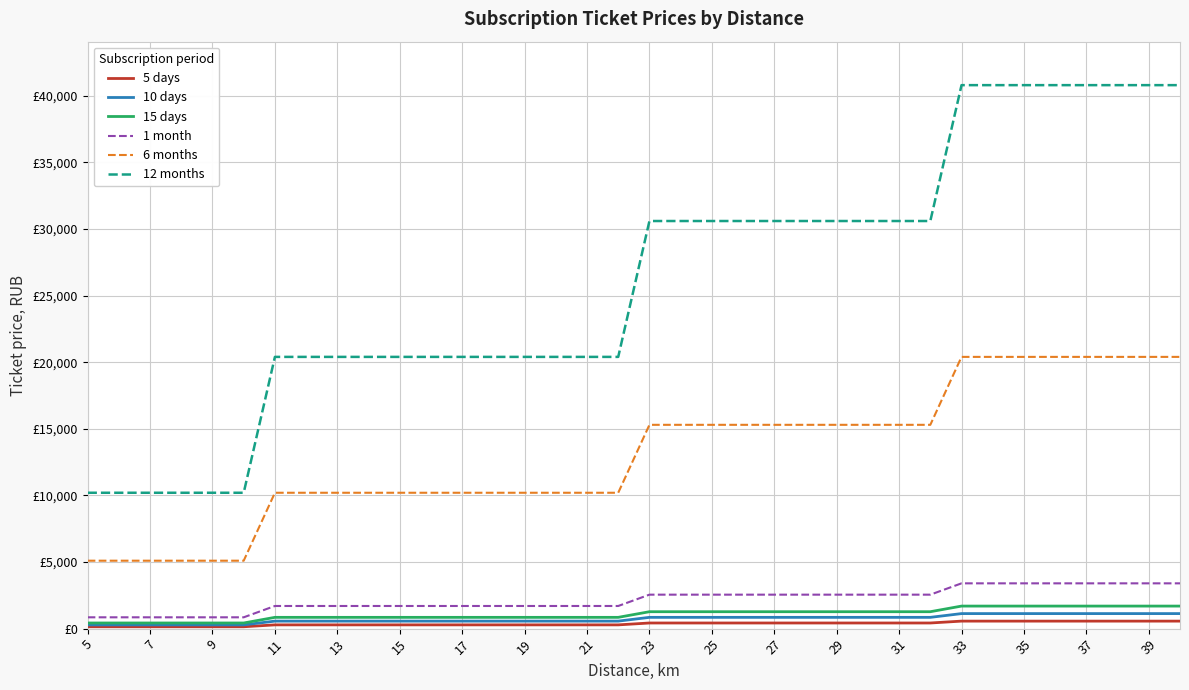

True or false: 6 months and 1 month cross at least once.

False